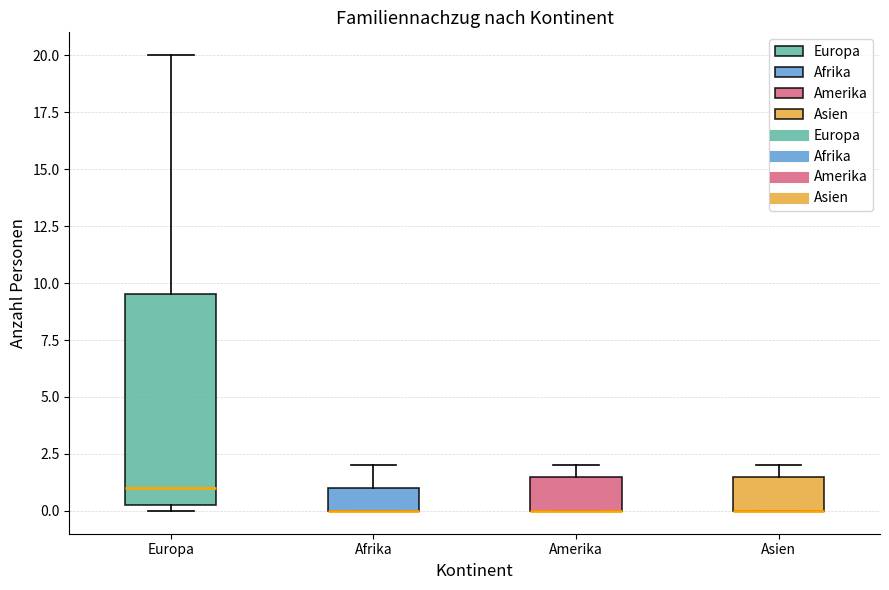

Reading left to right, read every box against the y-axis: the position of its median line, the range the box covers, and the ends of its whiskers. The values are not printed on the chart, so give them approximately, as read against the axis.

Europa: median 1.0, box 0.5 to 9.5, whiskers 0.0 to 20.0
Afrika: median 0.0 (drawn on the box's lower edge), box 0.0 to 1.0, whiskers 0.0 to 2.0
Amerika: median 0.0 (drawn on the box's lower edge), box 0.0 to 1.5, whiskers 0.0 to 2.0
Asien: median 0.0 (drawn on the box's lower edge), box 0.0 to 1.5, whiskers 0.0 to 2.0